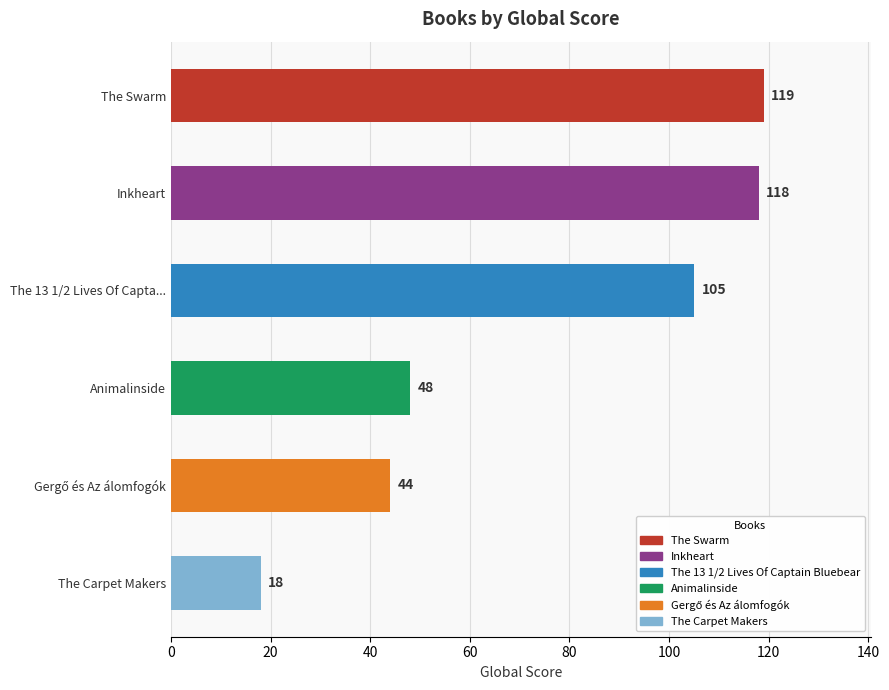

Which category has the highest value across all series?

The Swarm